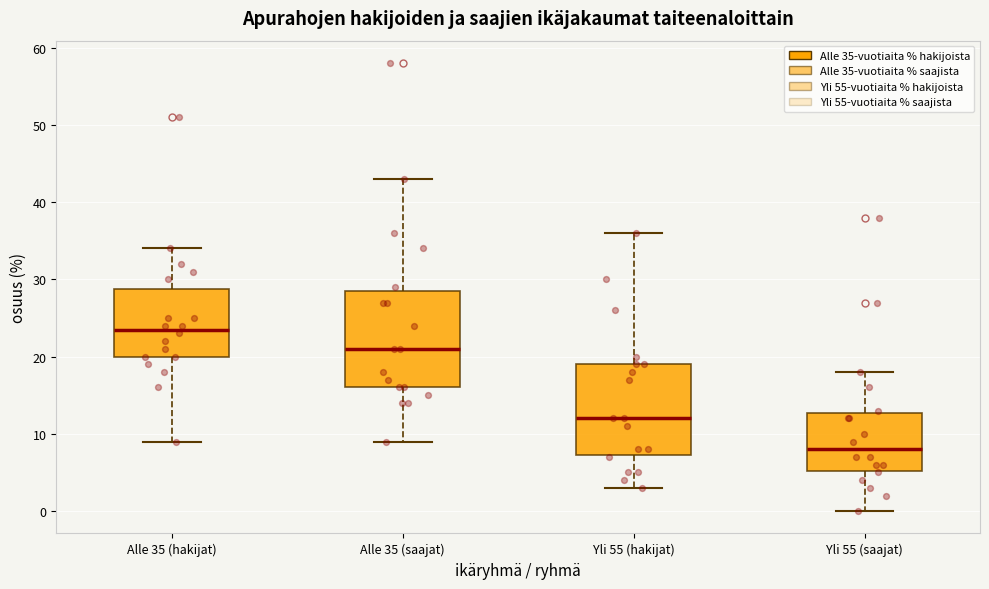

Which box's median line is the highest?

Alle 35 (hakijat)